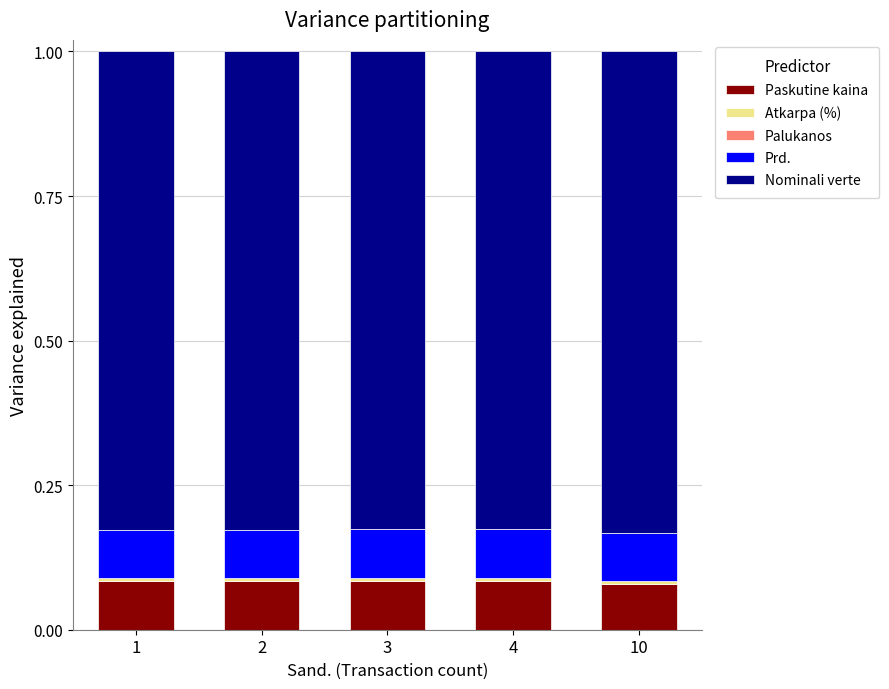

Which series has the widest spread of values?

Nominali verte